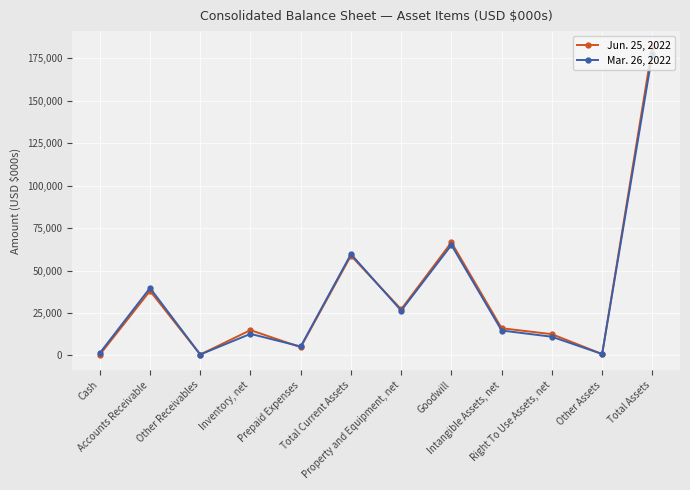

What is the label of the 1st point from the right?

Total Assets